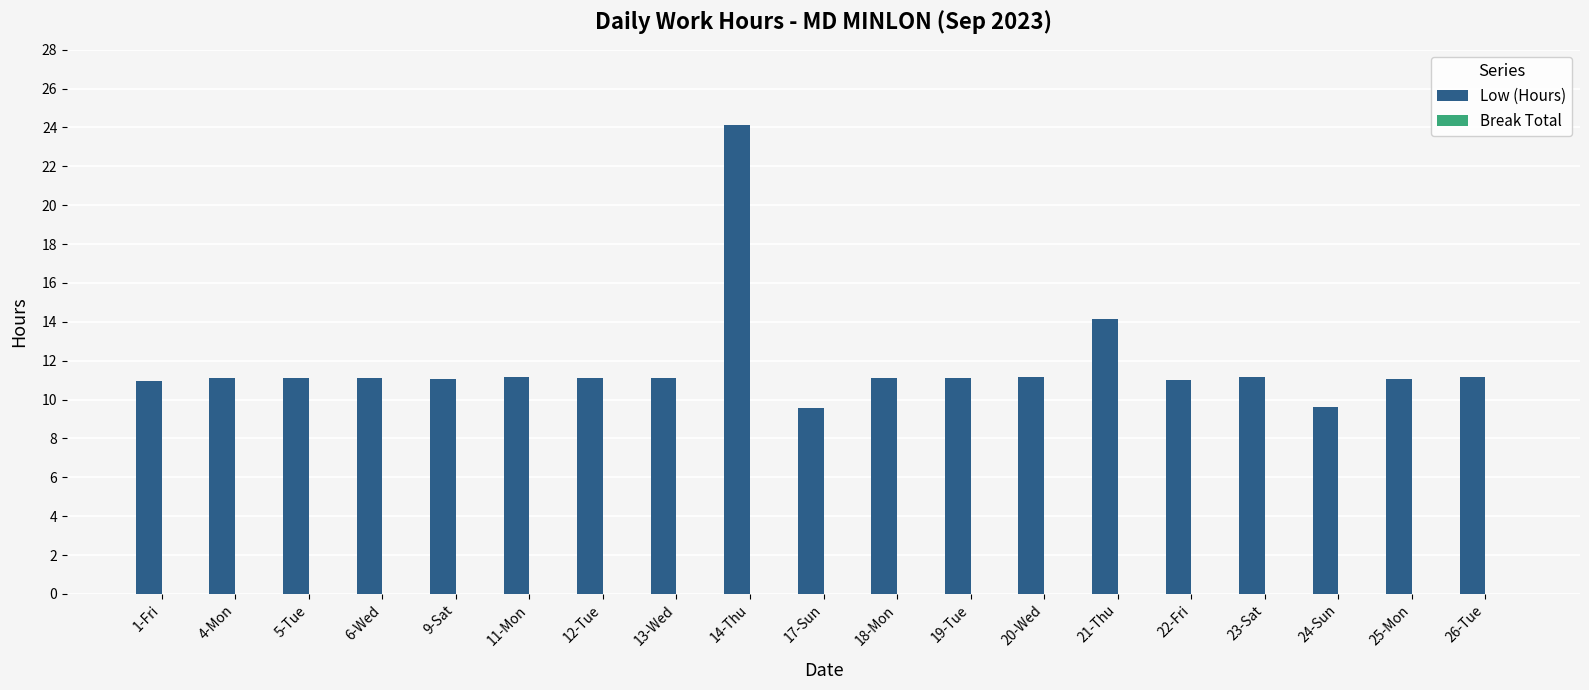

True or false: the data shows 11.1 at 25-Mon.

True